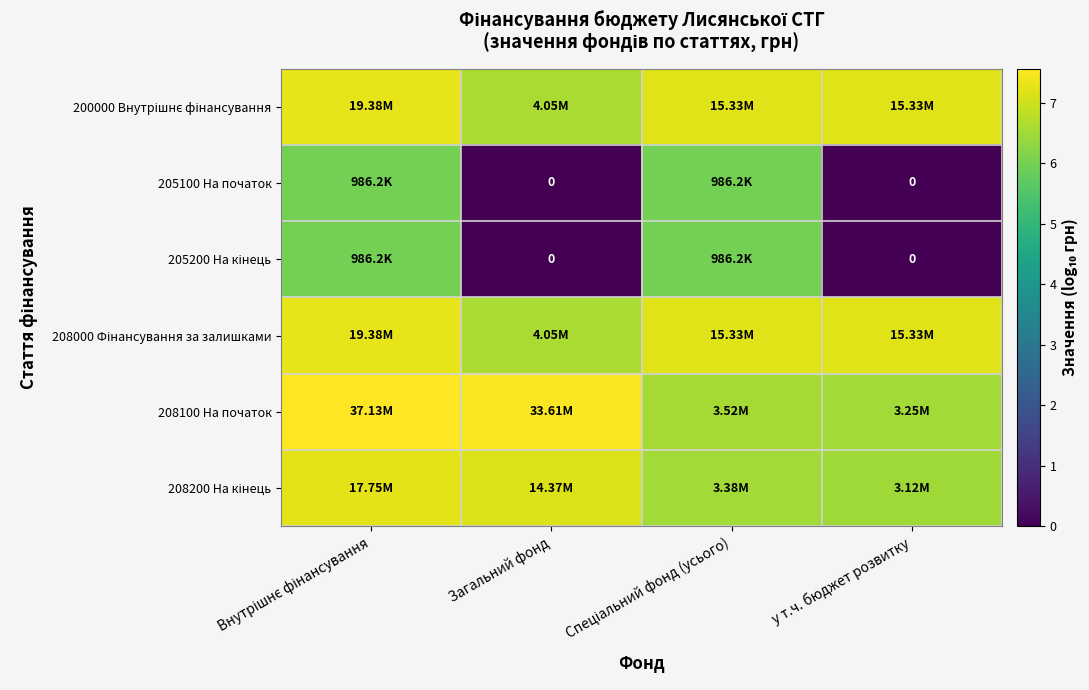

At which category does the chart reach its minimum across all series?

Загальний фонд